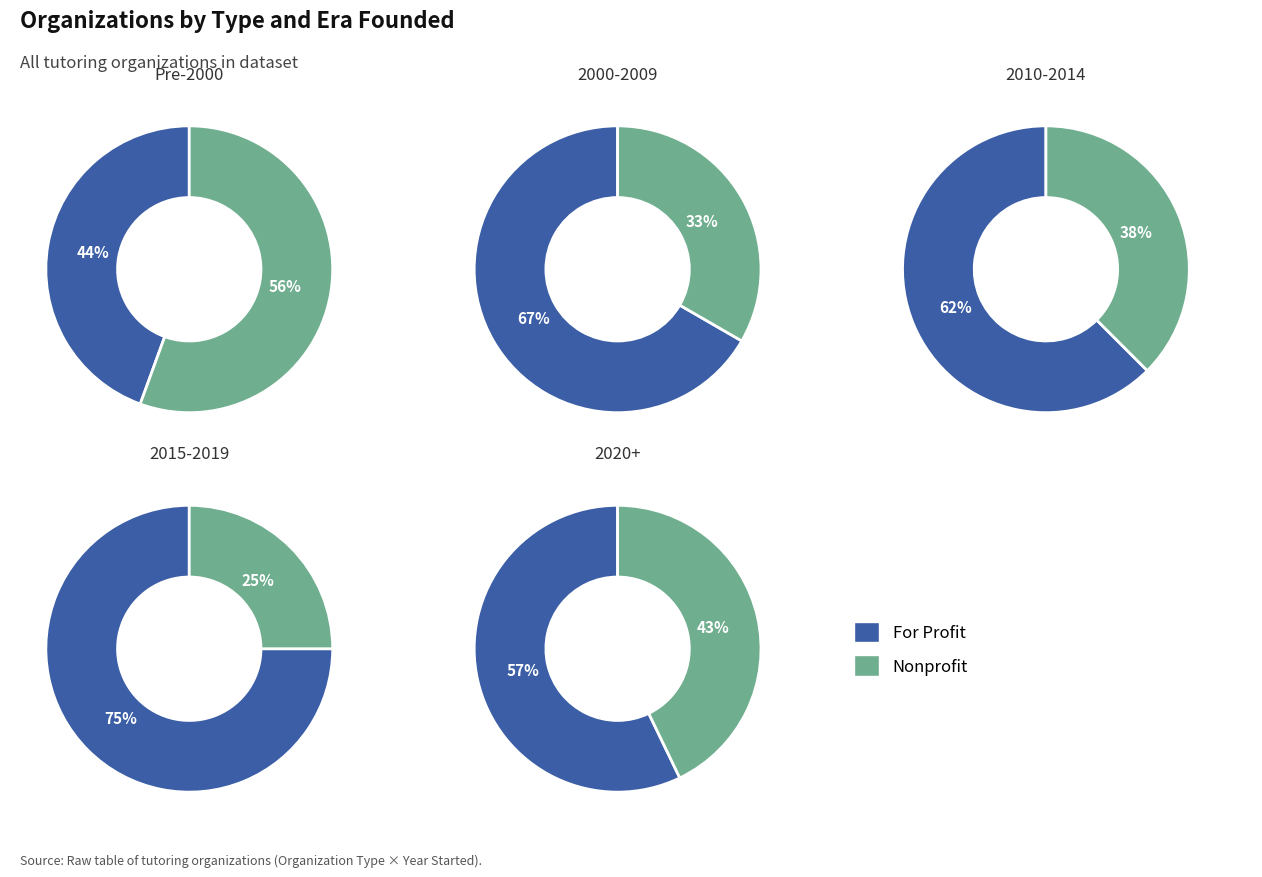

Is it true that 2000-2009 is 20% of the pie?

False